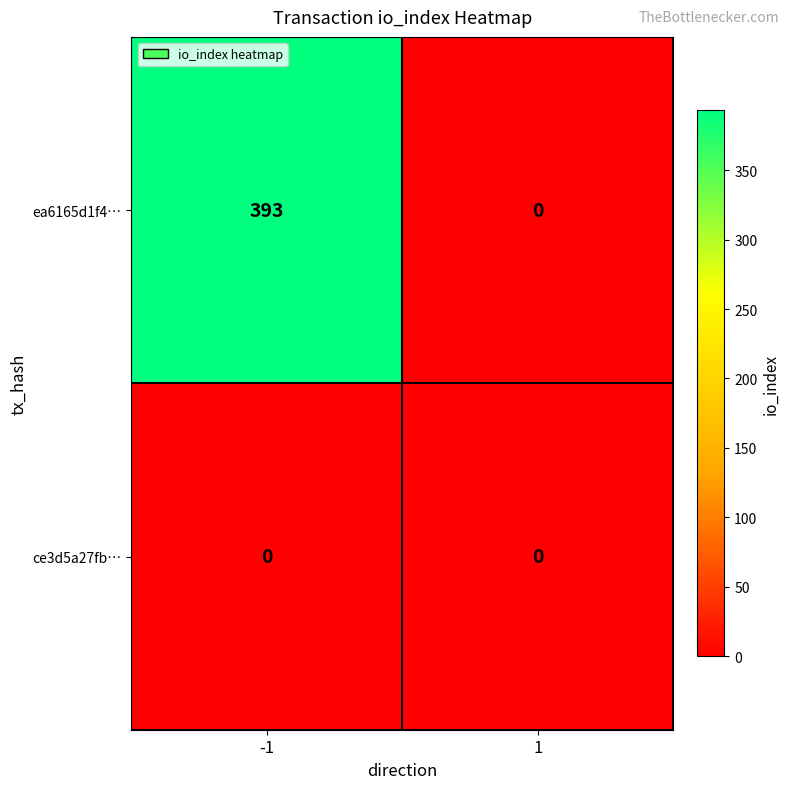

At which category is the sum across all series the highest?

-1